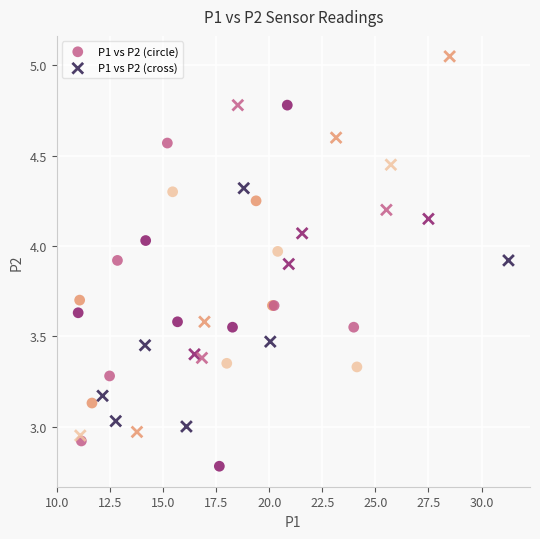

Which series contains the highest Y value?

P1 vs P2 (cross)